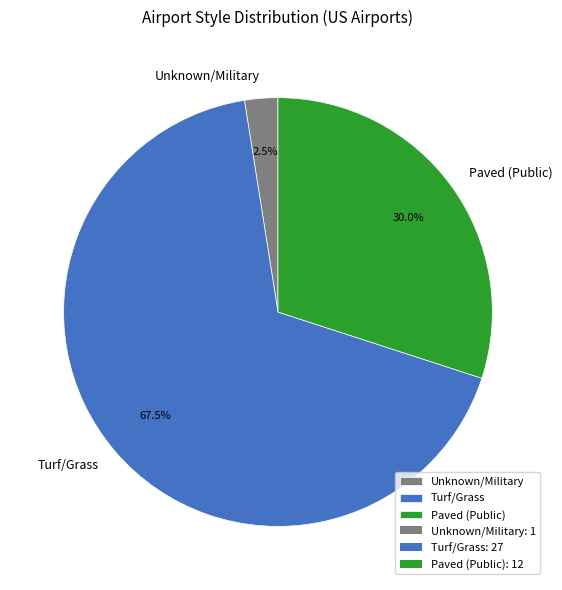

Which category has the biggest portion of the pie?

Turf/Grass